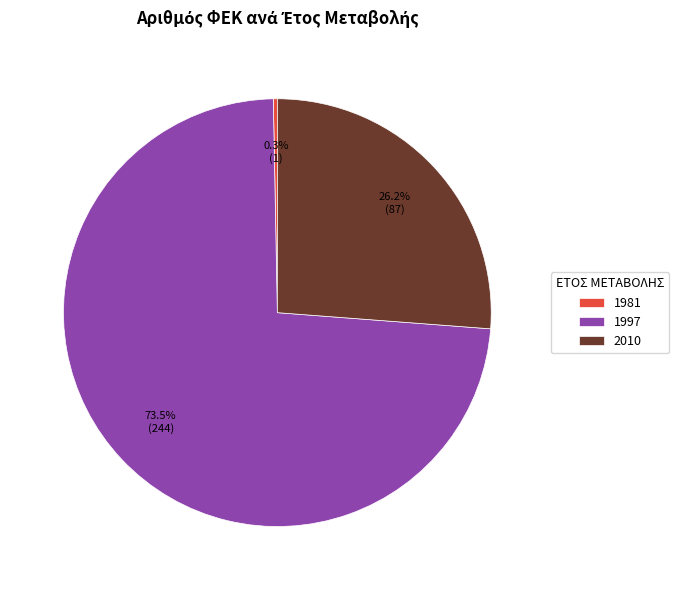

To the nearest percent, what portion does 2010 represent?

26%